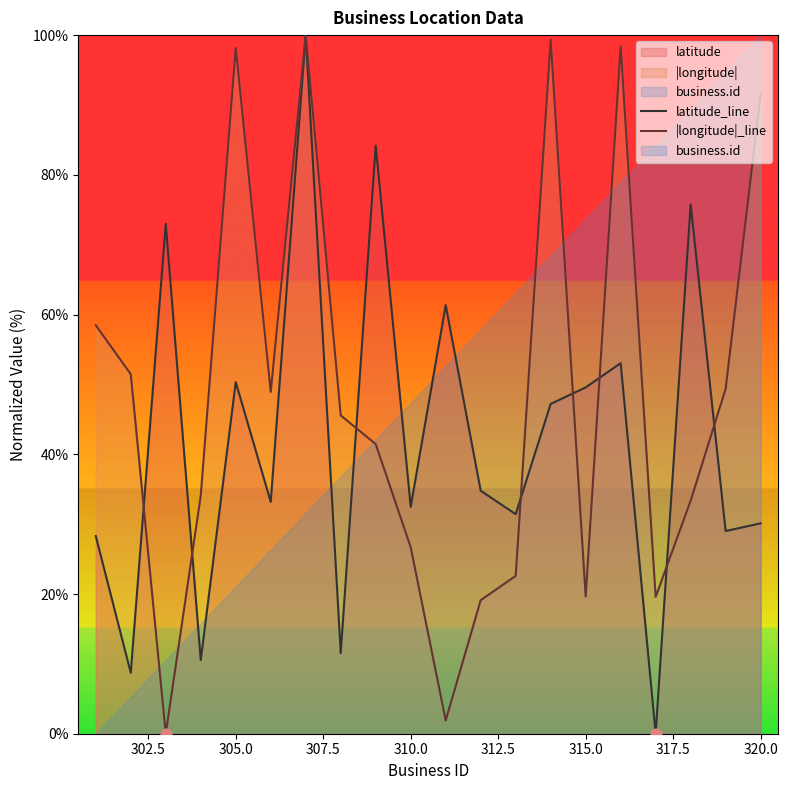

At how many categories does at least one series exceed 57?

10